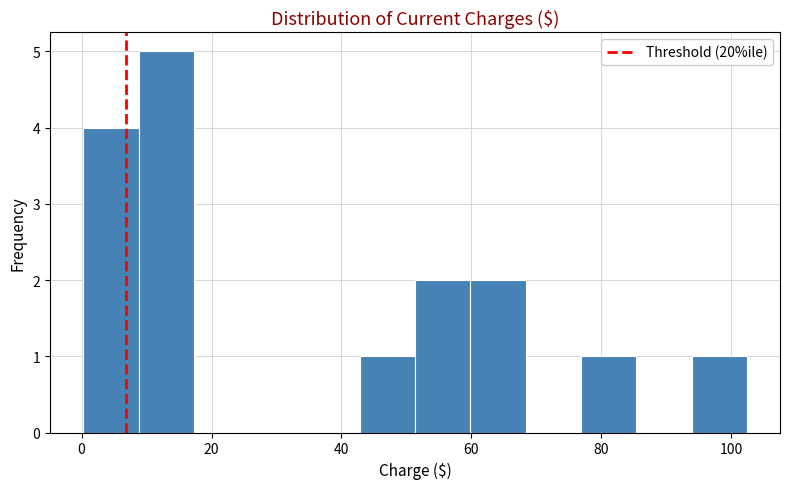

Reading left to right, list every bar in this chart as the range it spans on the x-axis followed by its height. Neither the bar edges nor the heights are printed on the chart, so give them approximately, as read against the axes.

0 to 8: 4
8 to 18: 5
18 to 26: 0
26 to 34: 0
34 to 42: 0
42 to 52: 1
52 to 60: 2
60 to 68: 2
68 to 76: 0
76 to 86: 1
86 to 94: 0
94 to 102: 1